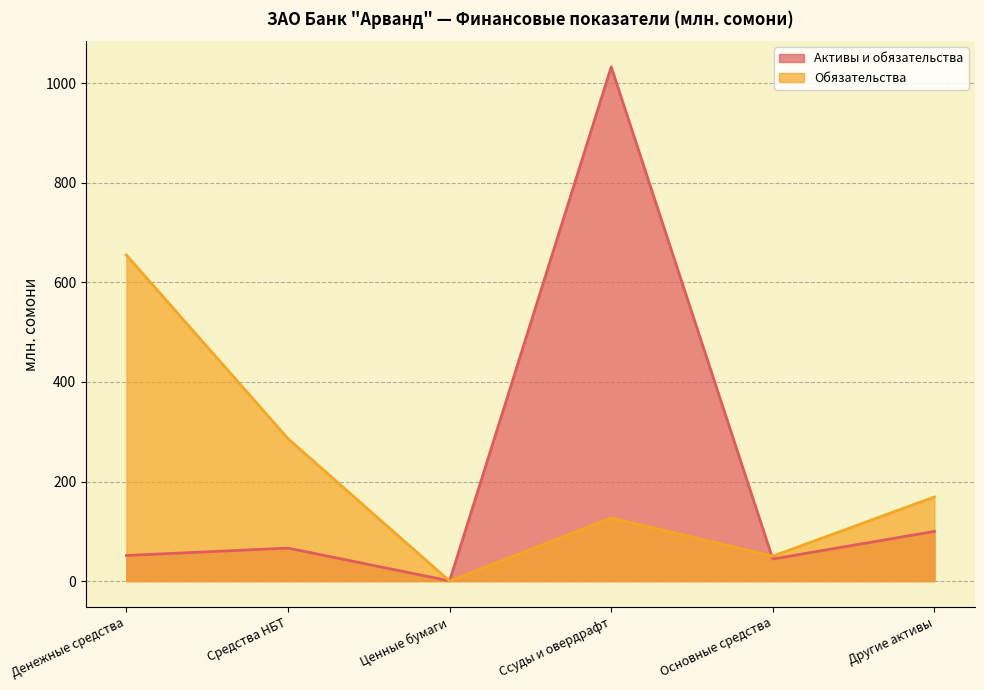

Rank the series by their average value, from highest to lowest.

Активы и обязательства, Обязательства